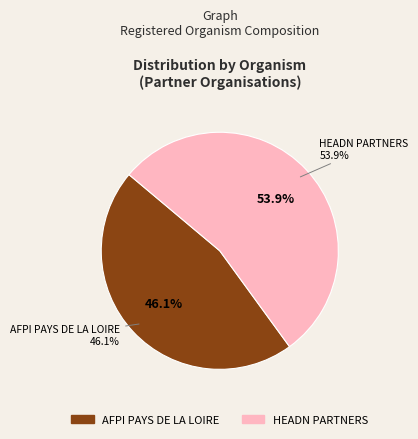

What percentage do AFPI PAYS DE LA LOIRE and HEADN PARTNERS together represent?

100.0%